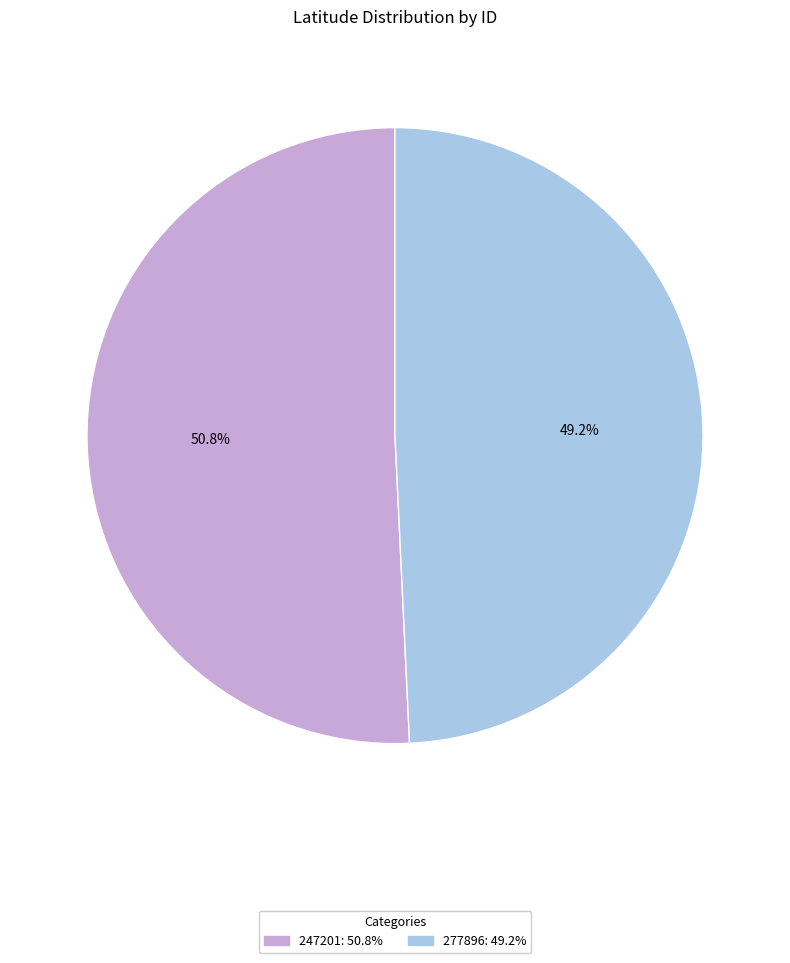

How many segments does this pie chart have?

2